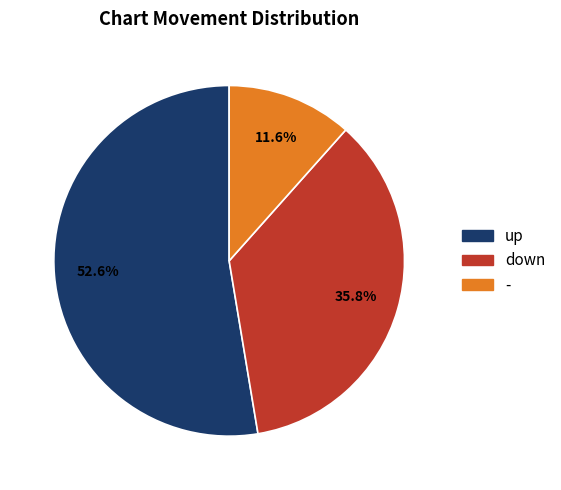

To the nearest percent, what is the combined percentage of - and up?

64%